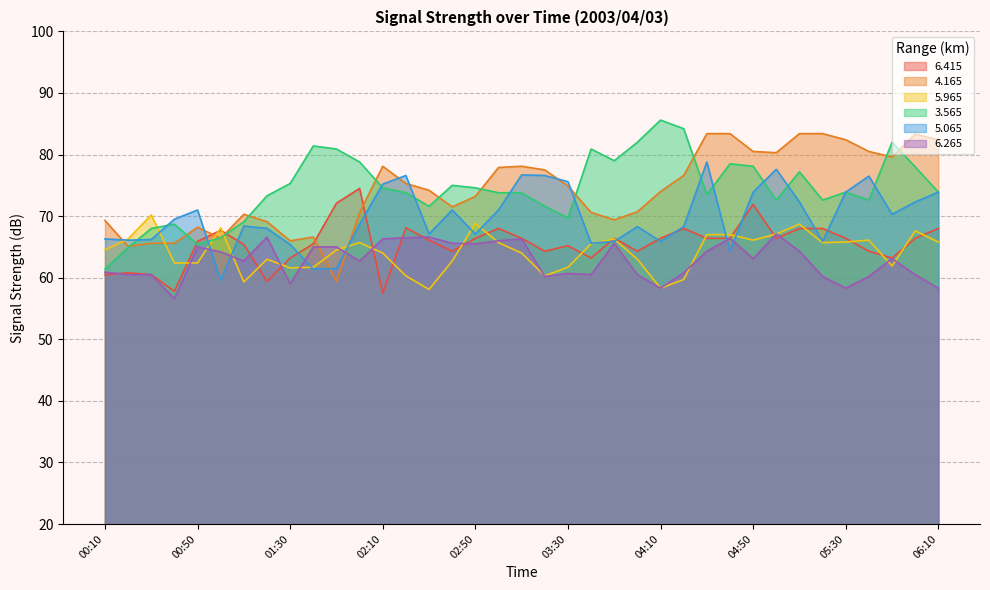

Between 02:00 and 04:00, which is larger?

02:00